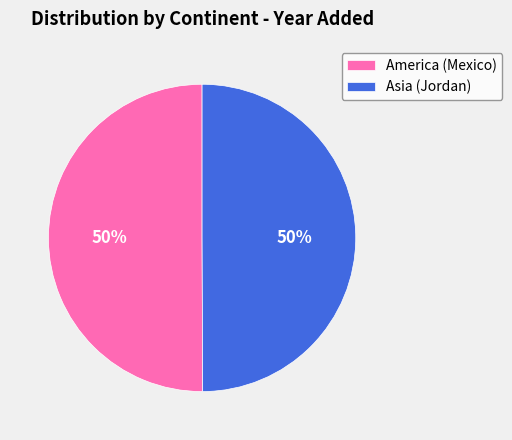

What is the ratio of the value at Asia (Jordan) to the value at America (Mexico)?

1.0